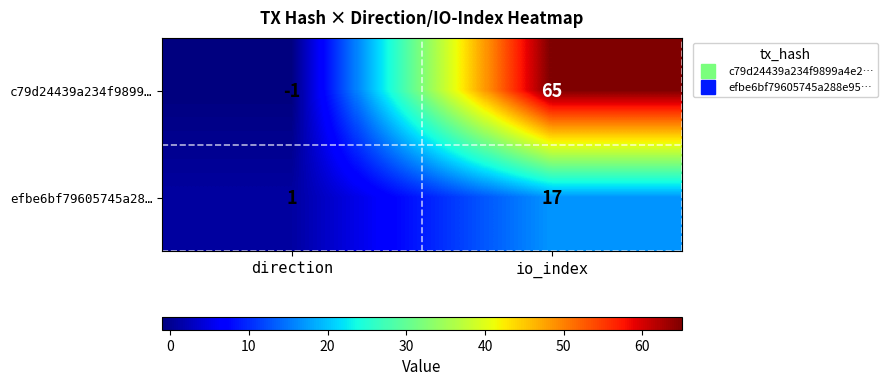

Which series has the largest total across all categories?

c79d24439a234f9899…